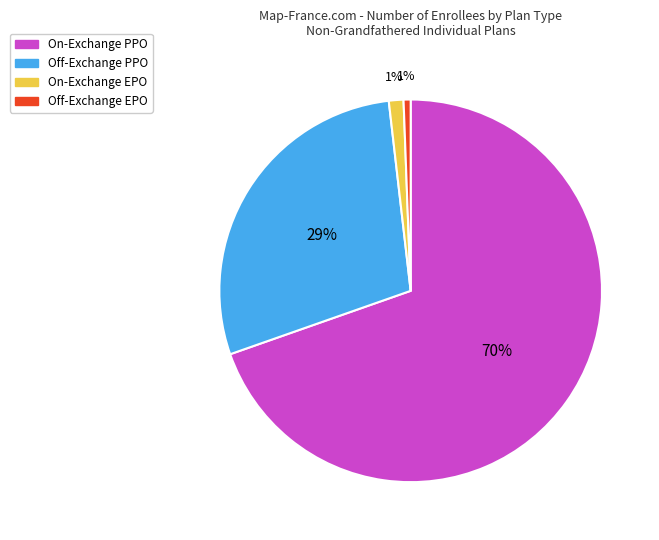

Is there a majority slice in this chart?

Yes